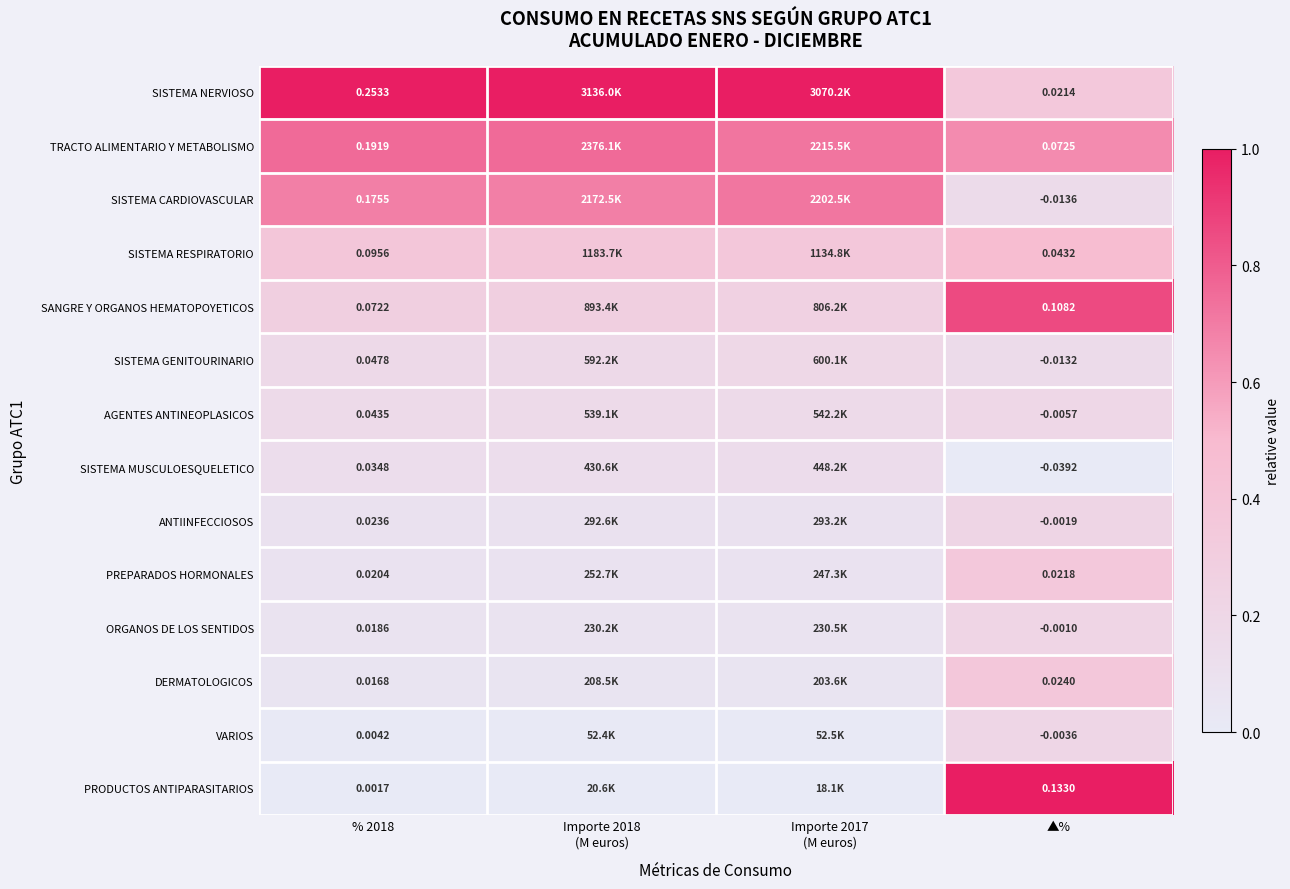

At % 2018, list the series in order from smallest to largest.

PRODUCTOS ANTIPARASITARIOS, VARIOS, DERMATOLOGICOS, ORGANOS DE LOS SENTIDOS, PREPARADOS HORMONALES, ANTIINFECCIOSOS, SISTEMA MUSCULOESQUELETICO, AGENTES ANTINEOPLASICOS, SISTEMA GENITOURINARIO, SANGRE Y ORGANOS HEMATOPOYETICOS, SISTEMA RESPIRATORIO, SISTEMA CARDIOVASCULAR, TRACTO ALIMENTARIO Y METABOLISMO, SISTEMA NERVIOSO